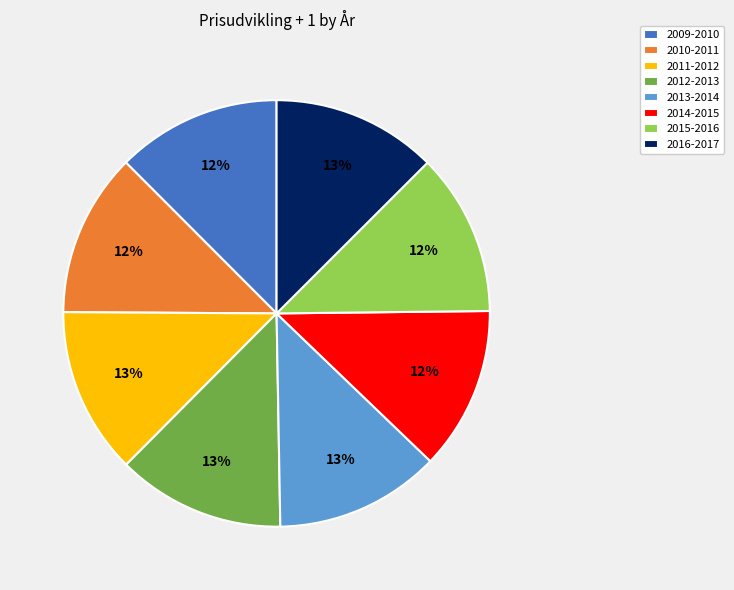

Is the sum of 2016-2017 and 2012-2013 greater than half?

No